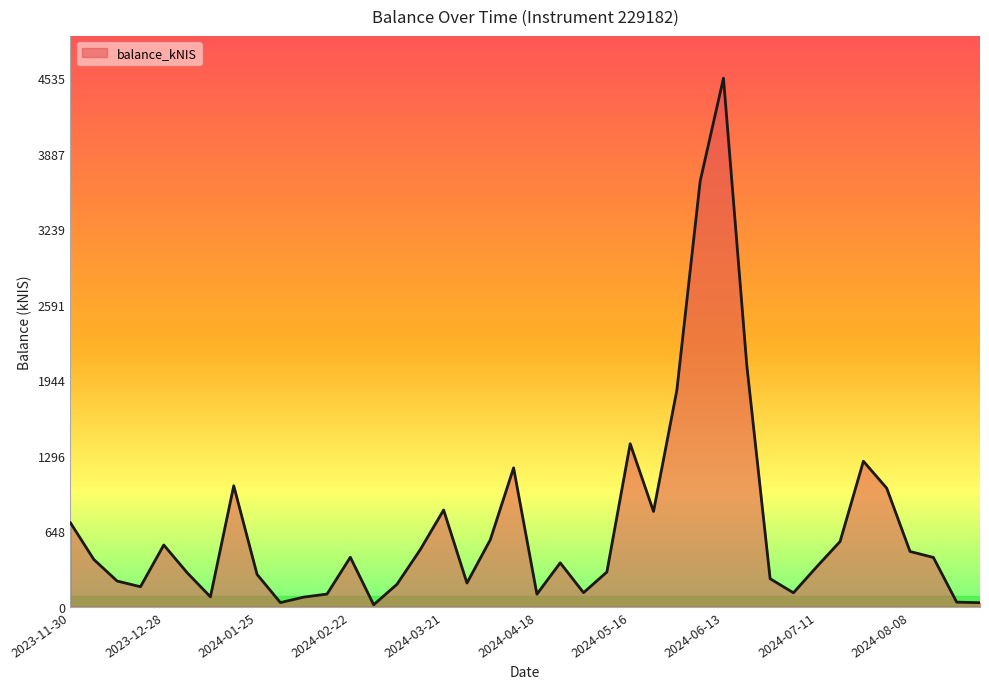

What is the maximum value shown in the chart?

4534.8